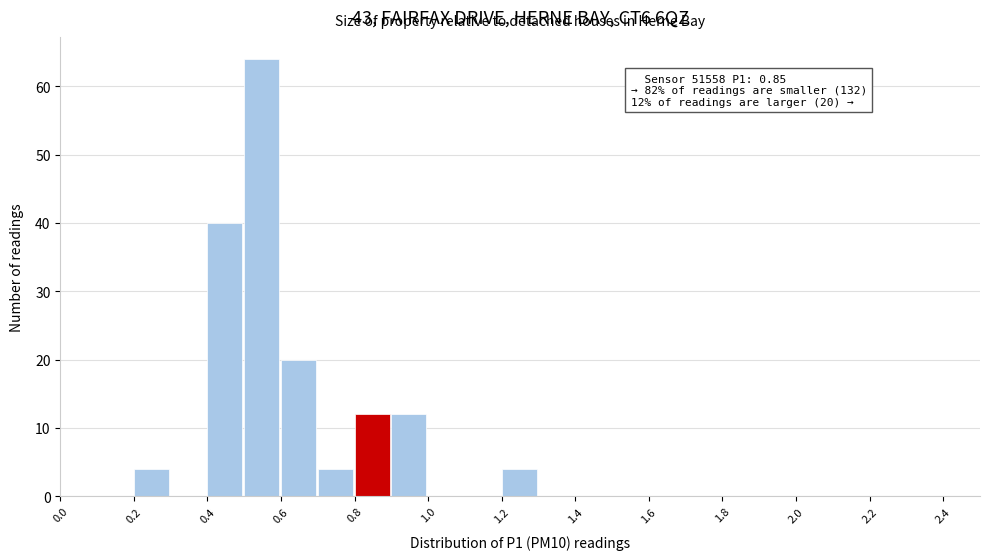

Over which range of the x-axis is the bar tallest?

0.5 to 0.6